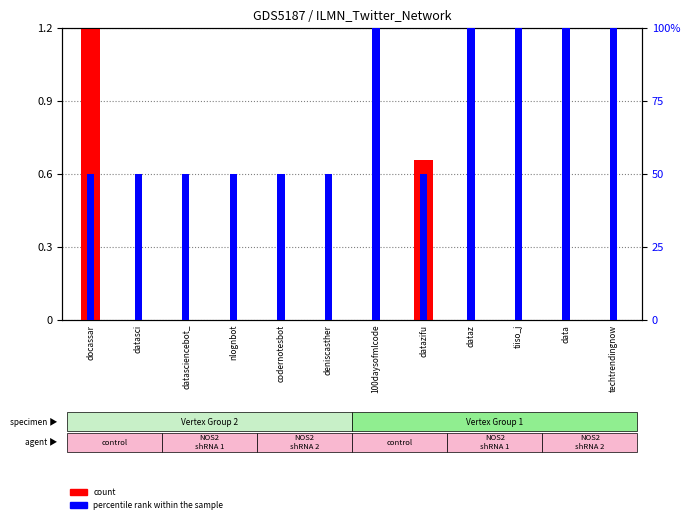

At how many categories does at least one series exceed 91?

5